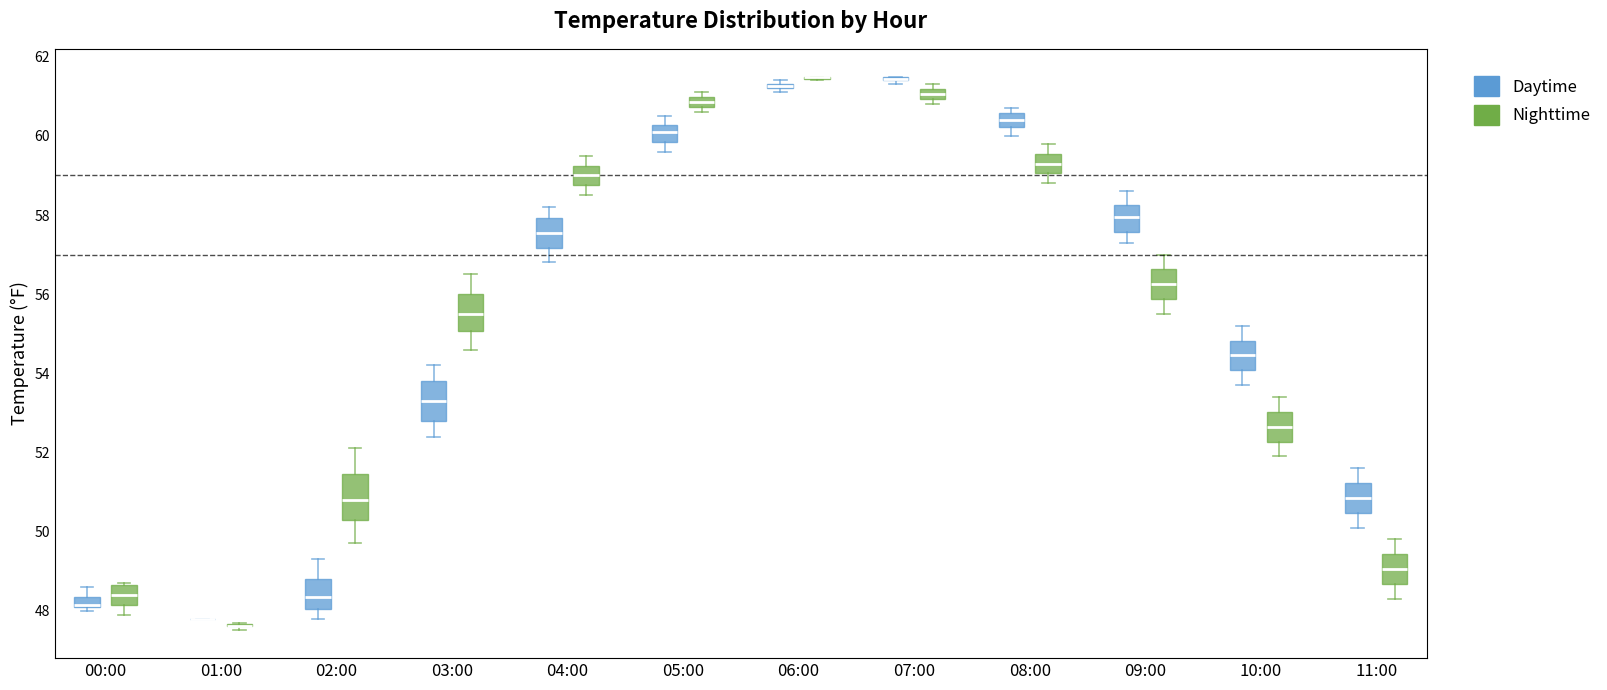

Where does the median line of the box for 03:00 (Daytime) sit on the y-axis? The values are not printed on the chart, so give them approximately, as read against the axis.

53.4